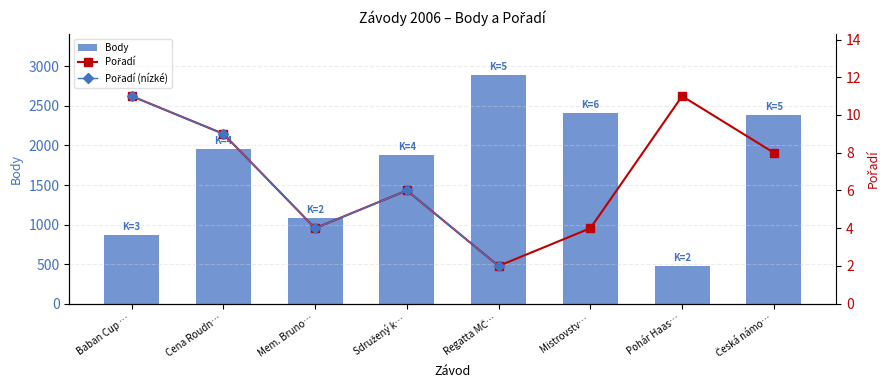

What is the average value of the Body series?

1743